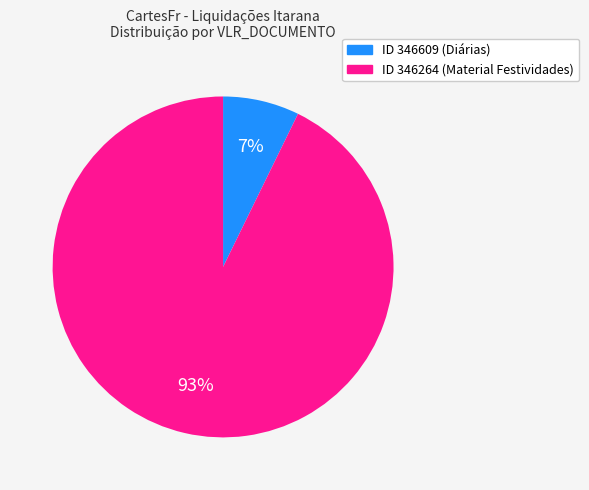

To the nearest percent, what is the average slice percentage?

50%